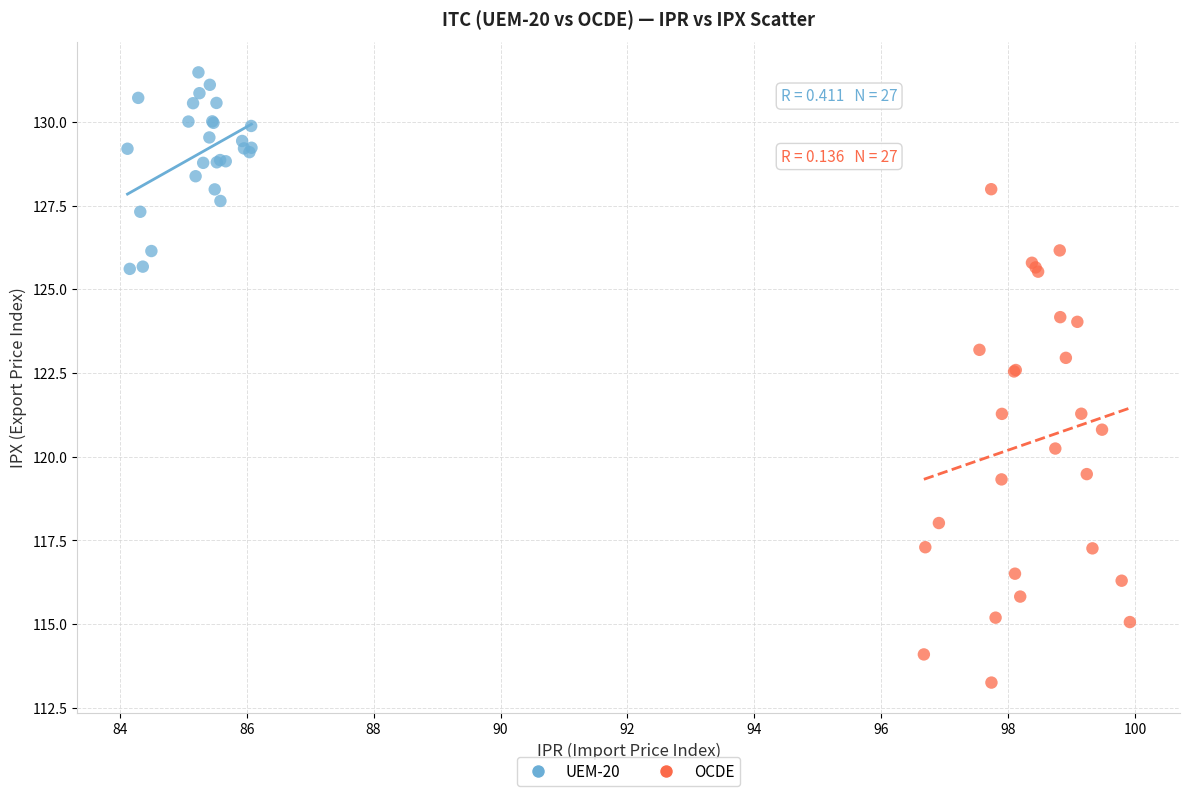

Which series contains the lowest Y value?

OCDE